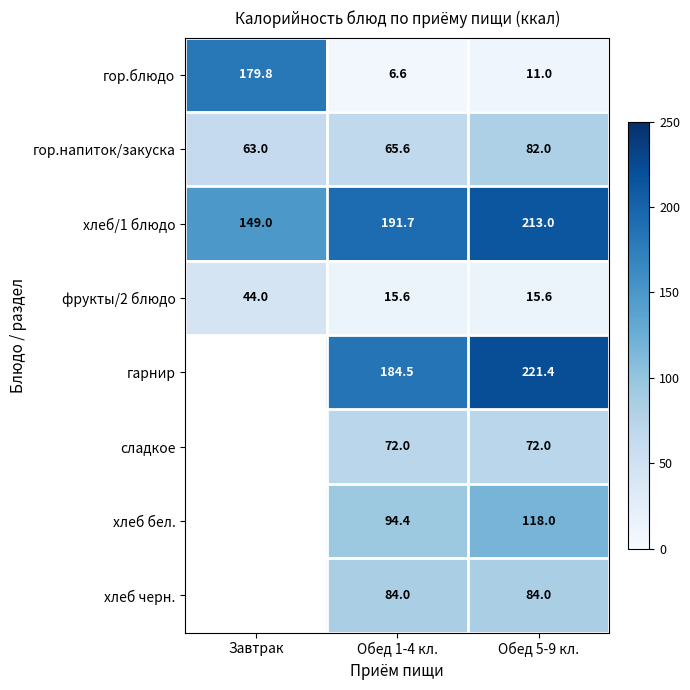

What is the minimum value for хлеб/1 блюдо?

149.0